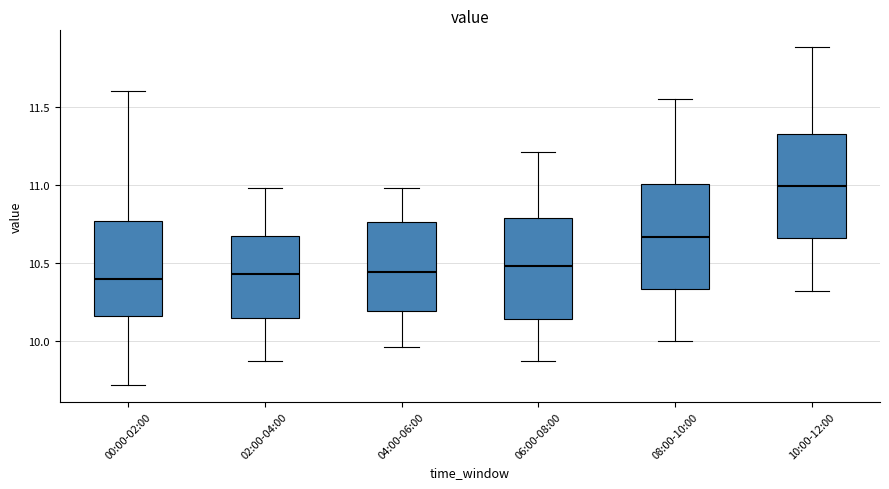

Reading left to right, read every box against the y-axis: the position of its median line, the range the box covers, and the ends of its whiskers. The values are not printed on the chart, so give them approximately, as read against the axis.

00:00-02:00: median 10.40, box 10.15 to 10.75, whiskers 9.70 to 11.60
02:00-04:00: median 10.45, box 10.15 to 10.65, whiskers 9.85 to 11.00
04:00-06:00: median 10.45, box 10.20 to 10.75, whiskers 9.95 to 11.00
06:00-08:00: median 10.50, box 10.15 to 10.80, whiskers 9.85 to 11.20
08:00-10:00: median 10.65, box 10.35 to 11.00, whiskers 10.00 to 11.55
10:00-12:00: median 11.00, box 10.65 to 11.30, whiskers 10.30 to 11.90